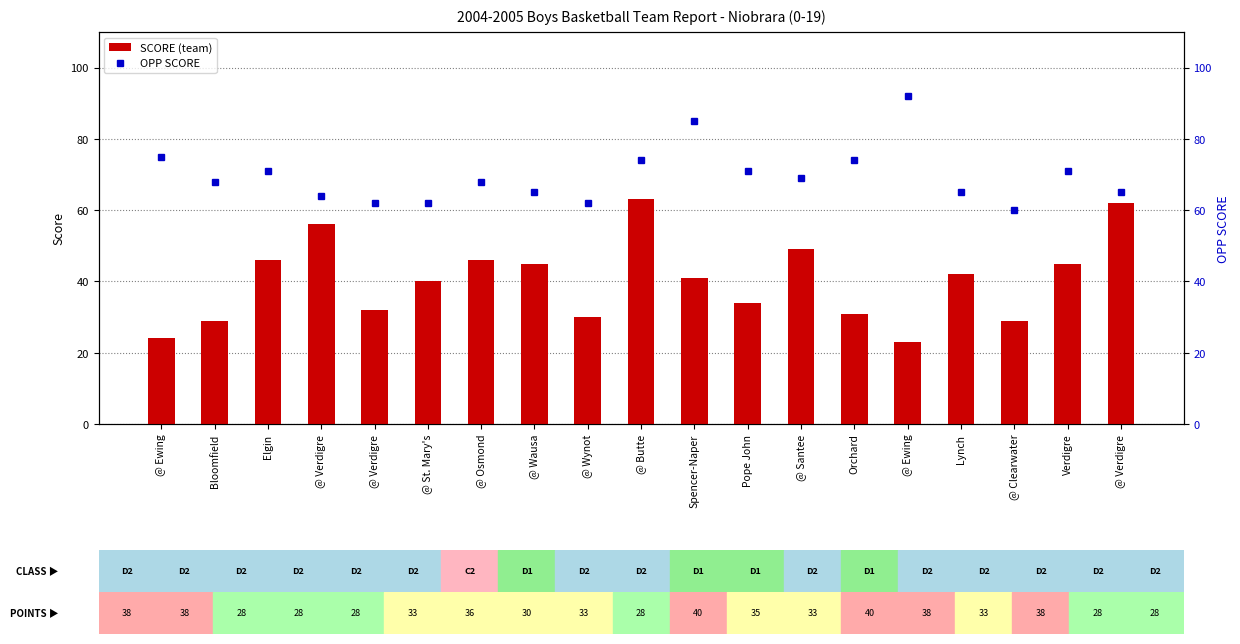

The OPP SCORE series shows 149 at Spencer-Naper. True or false?

False